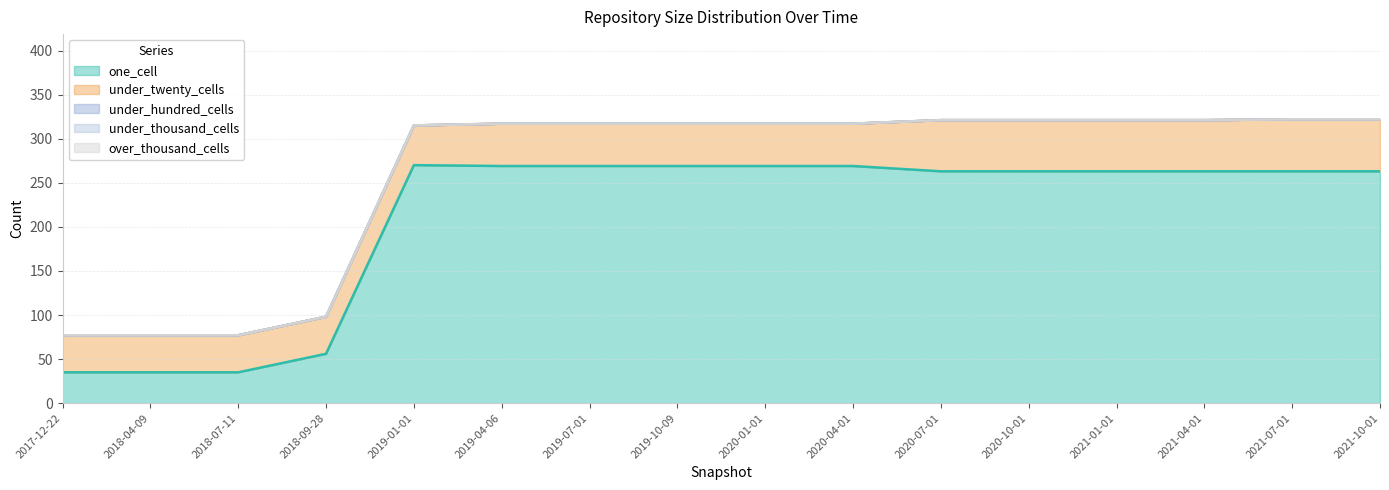

Reading left to right, extract all data points from this chart.

one_cell: 2017-12-22=35	2018-04-09=35	2018-07-11=35	2018-09-28=56	2019-01-01=270	2019-04-06=269	2019-07-01=269	2019-10-09=269	2020-01-01=269	2020-04-01=269	2020-07-01=263	2020-10-01=263	2021-01-01=263	2021-04-01=263	2021-07-01=263	2021-10-01=263
under_twenty_cells: 2017-12-22=42	2018-04-09=42	2018-07-11=42	2018-09-28=42	2019-01-01=45	2019-04-06=48	2019-07-01=48	2019-10-09=48	2020-01-01=48	2020-04-01=48	2020-07-01=58	2020-10-01=58	2021-01-01=58	2021-04-01=58	2021-07-01=59	2021-10-01=59
under_hundred_cells: 2017-12-22=0	2018-04-09=0	2018-07-11=0	2018-09-28=0	2019-01-01=0	2019-04-06=0	2019-07-01=0	2019-10-09=0	2020-01-01=0	2020-04-01=0	2020-07-01=0	2020-10-01=0	2021-01-01=0	2021-04-01=0	2021-07-01=0	2021-10-01=0
under_thousand_cells: 2017-12-22=0	2018-04-09=0	2018-07-11=0	2018-09-28=0	2019-01-01=0	2019-04-06=0	2019-07-01=0	2019-10-09=0	2020-01-01=0	2020-04-01=0	2020-07-01=0	2020-10-01=0	2021-01-01=0	2021-04-01=0	2021-07-01=0	2021-10-01=0
over_thousand_cells: 2017-12-22=0	2018-04-09=0	2018-07-11=0	2018-09-28=0	2019-01-01=0	2019-04-06=0	2019-07-01=0	2019-10-09=0	2020-01-01=0	2020-04-01=0	2020-07-01=0	2020-10-01=0	2021-01-01=0	2021-04-01=0	2021-07-01=0	2021-10-01=0